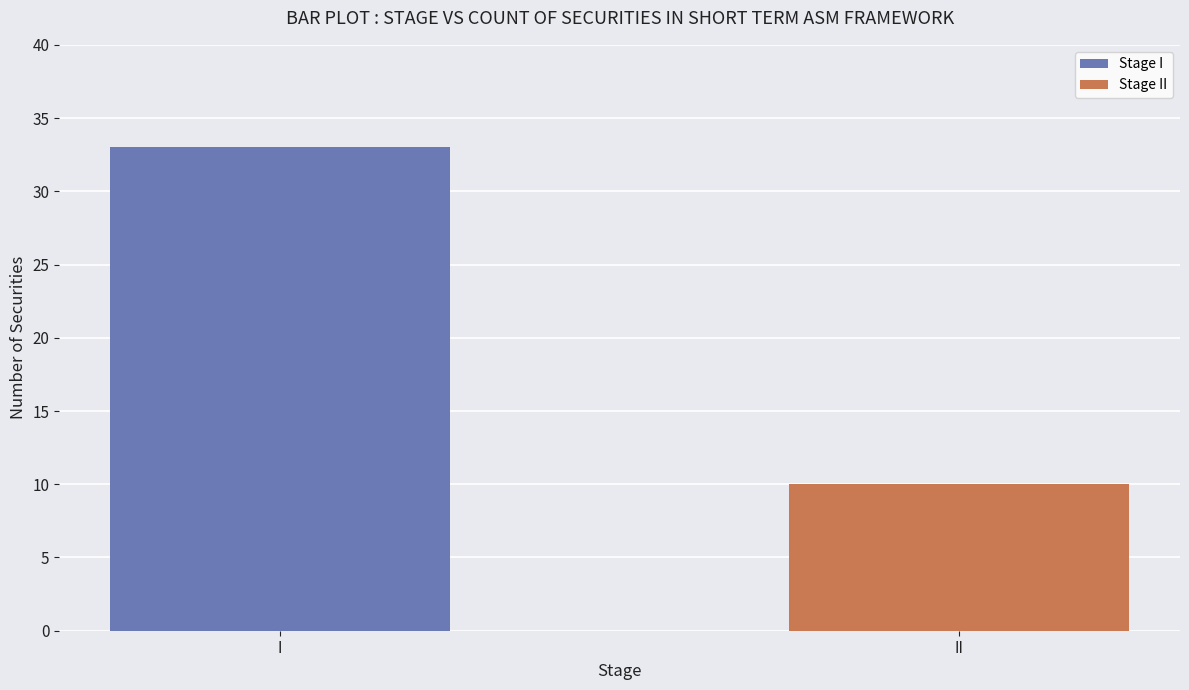

Approximately how many times larger is the value at II compared to I?

0.3